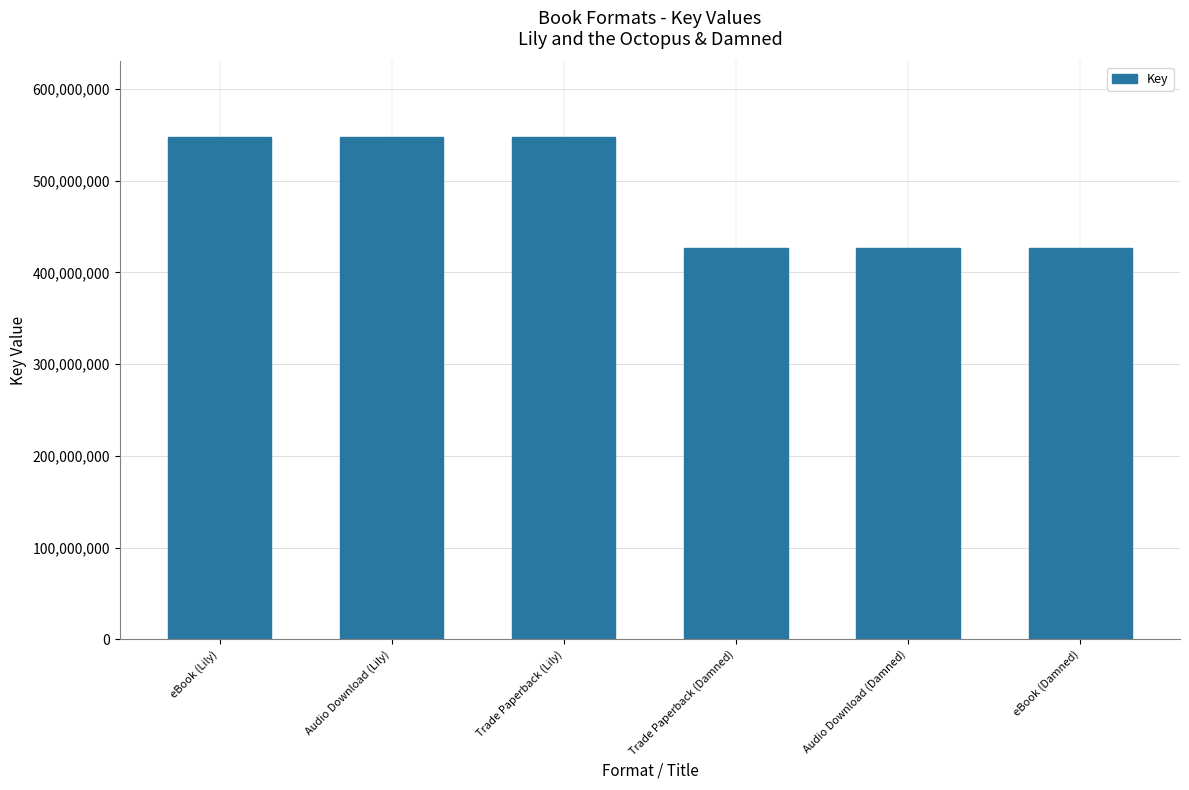

What position from the right is Audio Download (Lily)?

5